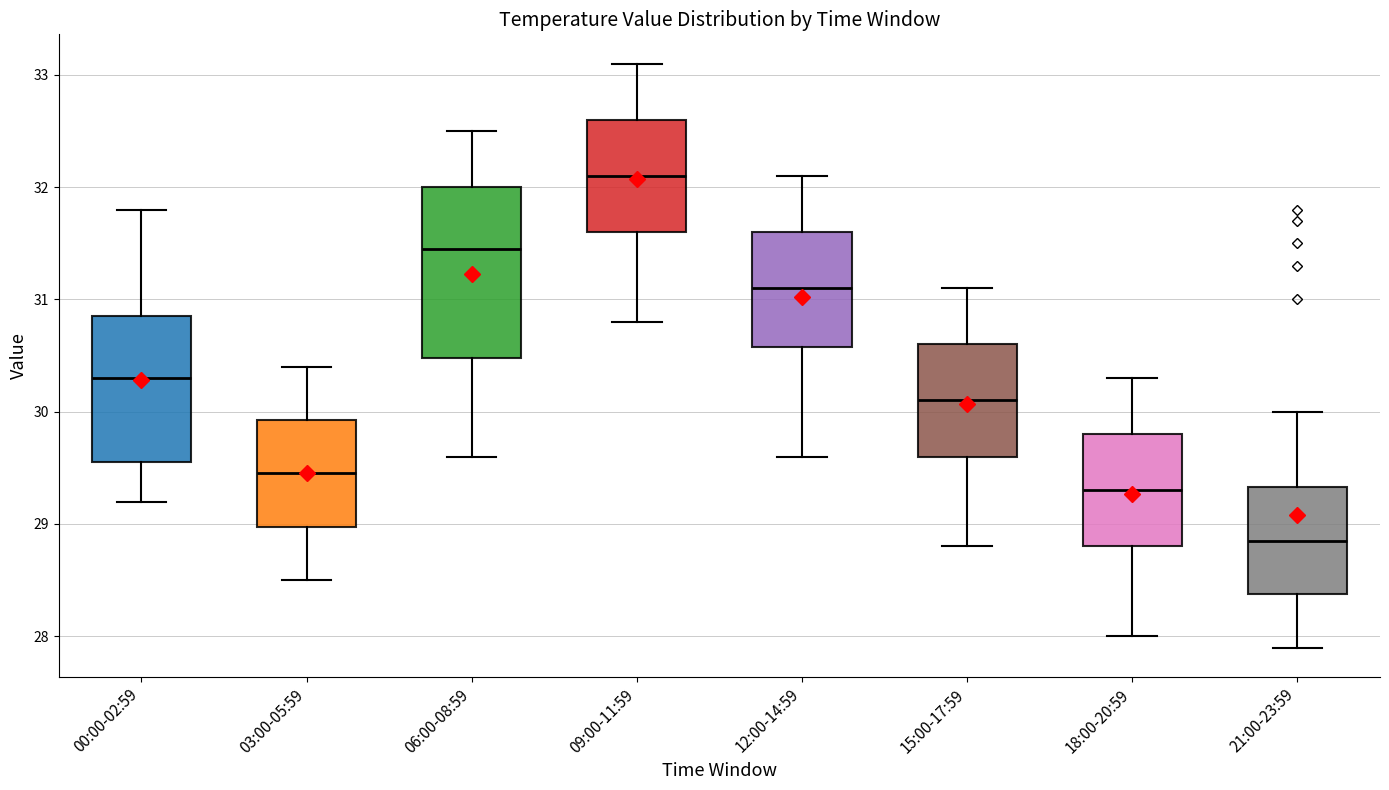

Reading left to right, read every box against the y-axis: the position of its median line, the range the box covers, and the ends of its whiskers. The values are not printed on the chart, so give them approximately, as read against the axis.

00:00-02:59: median 30.3, box 29.6 to 30.9, whiskers 29.2 to 31.8
03:00-05:59: median 29.5, box 29.0 to 29.9, whiskers 28.5 to 30.4
06:00-08:59: median 31.5, box 30.5 to 32.0, whiskers 29.6 to 32.5
09:00-11:59: median 32.1, box 31.6 to 32.6, whiskers 30.8 to 33.1
12:00-14:59: median 31.1, box 30.6 to 31.6, whiskers 29.6 to 32.1
15:00-17:59: median 30.1, box 29.6 to 30.6, whiskers 28.8 to 31.1
18:00-20:59: median 29.3, box 28.8 to 29.8, whiskers 28.0 to 30.3
21:00-23:59: median 28.9, box 28.4 to 29.3, whiskers 27.9 to 30.0